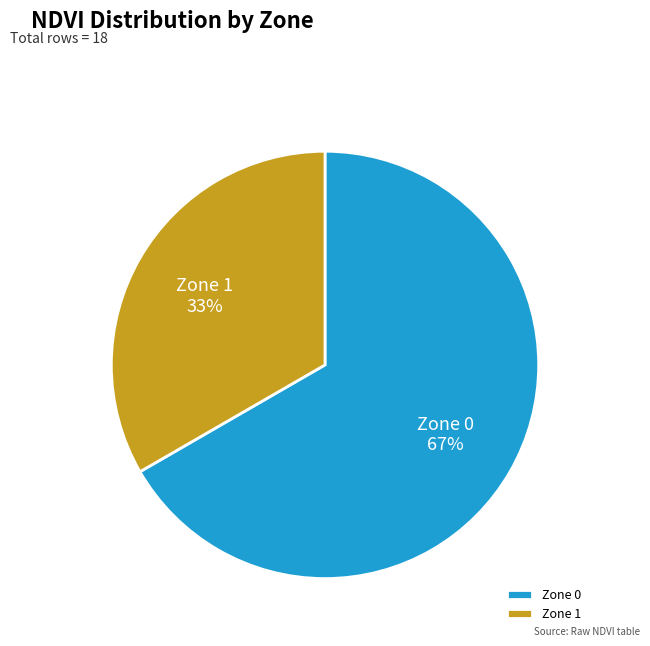

To the nearest percent, what is the average slice percentage?

50%